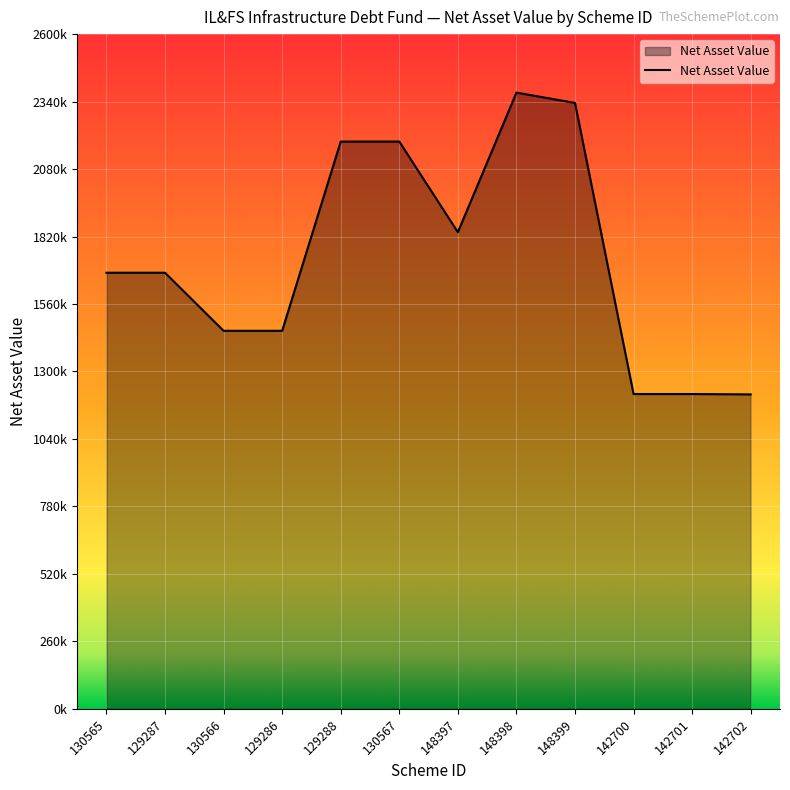

What is the label of the 8th point from the left?

148398